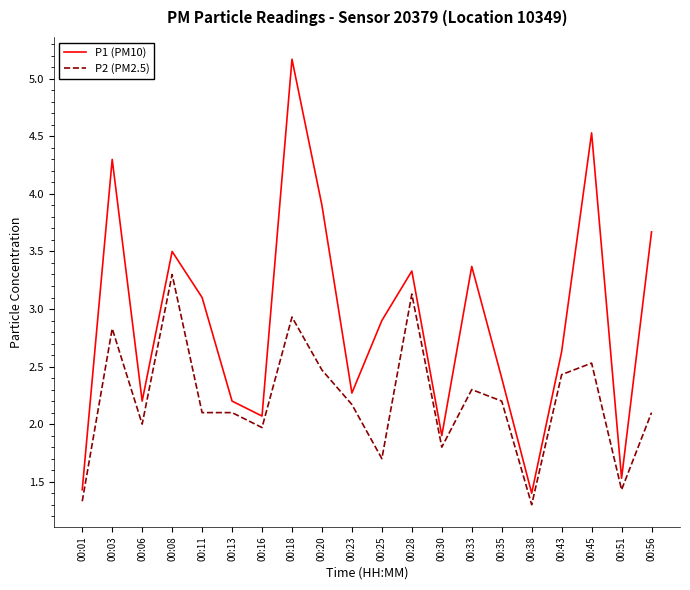

True or false: P1 (PM10) and P2 (PM2.5) cross at least once.

False